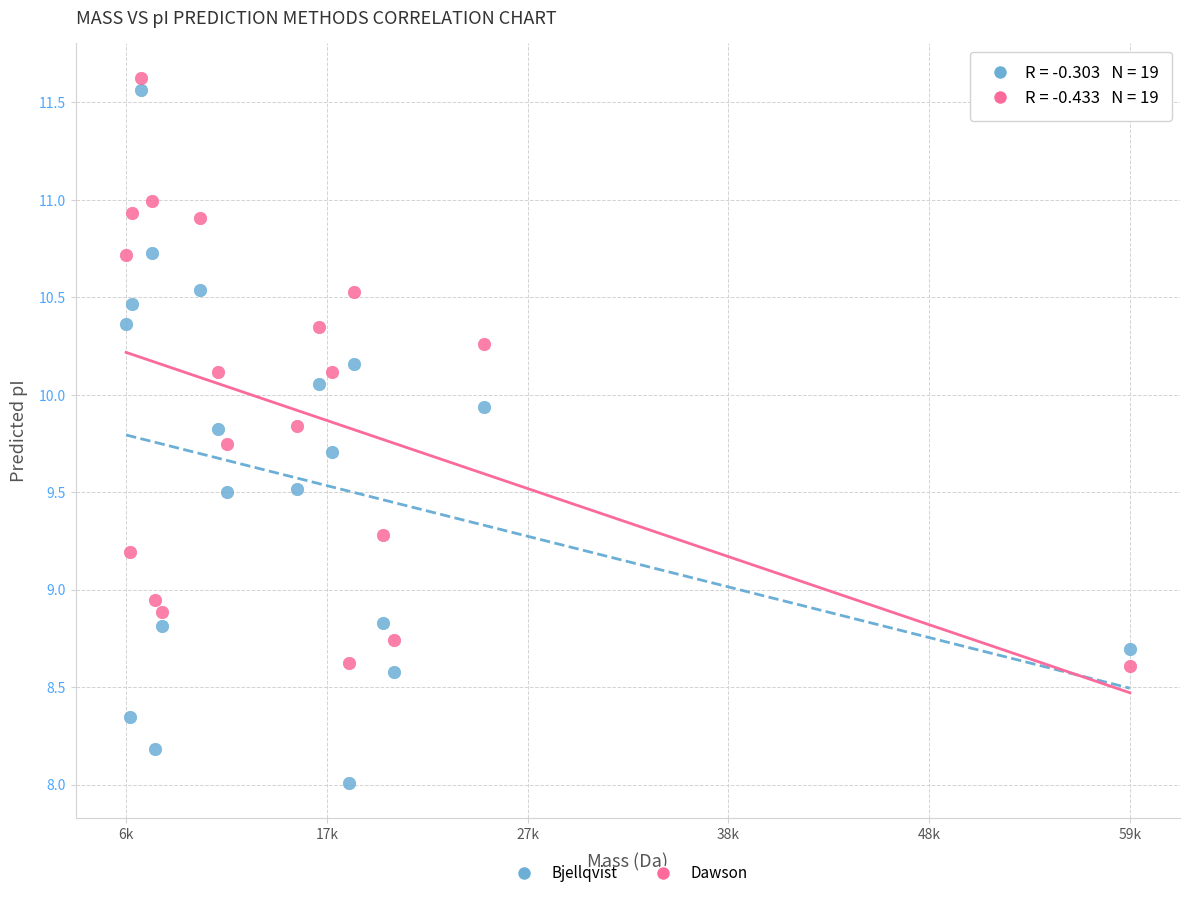

Which series contains the lowest Y value?

Bjellqvist